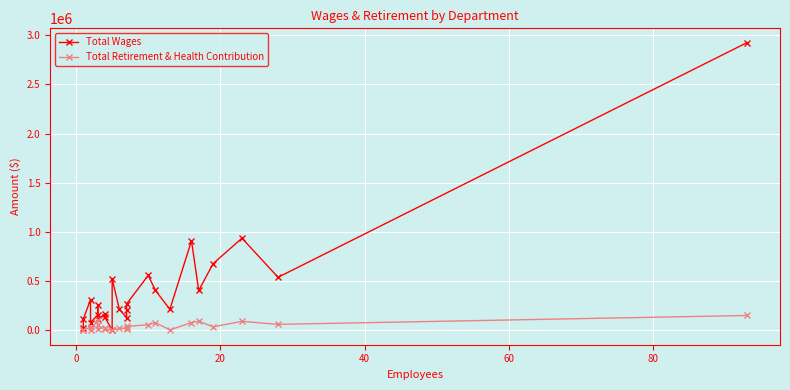

What are all the series names shown in the legend?

Total Wages, Total Retirement & Health Contribution